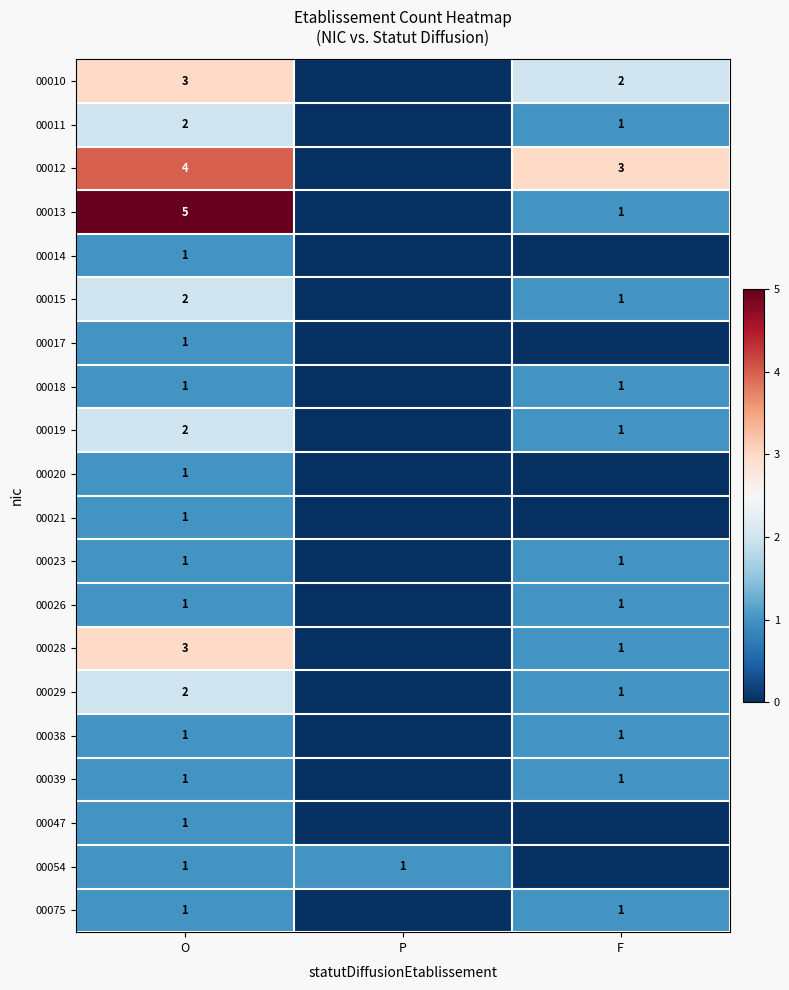

Is it true that 00013 equals 5 at O?

True